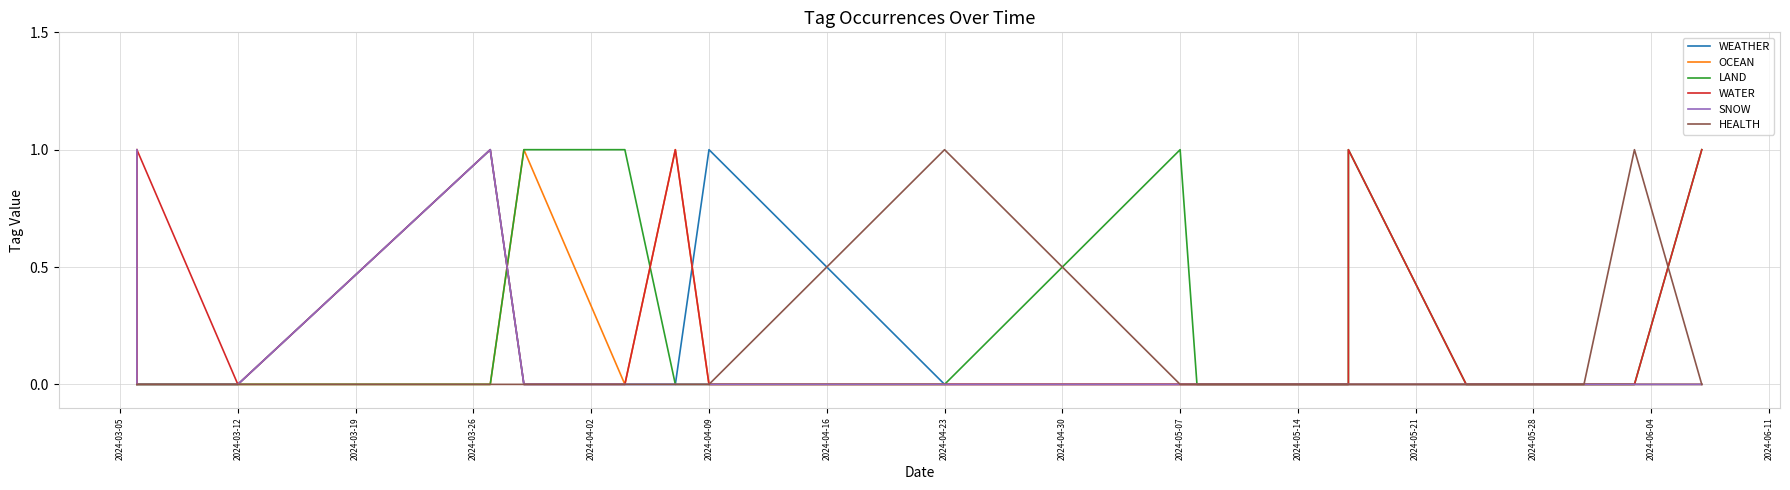

Count the number of categories in the chart.

18